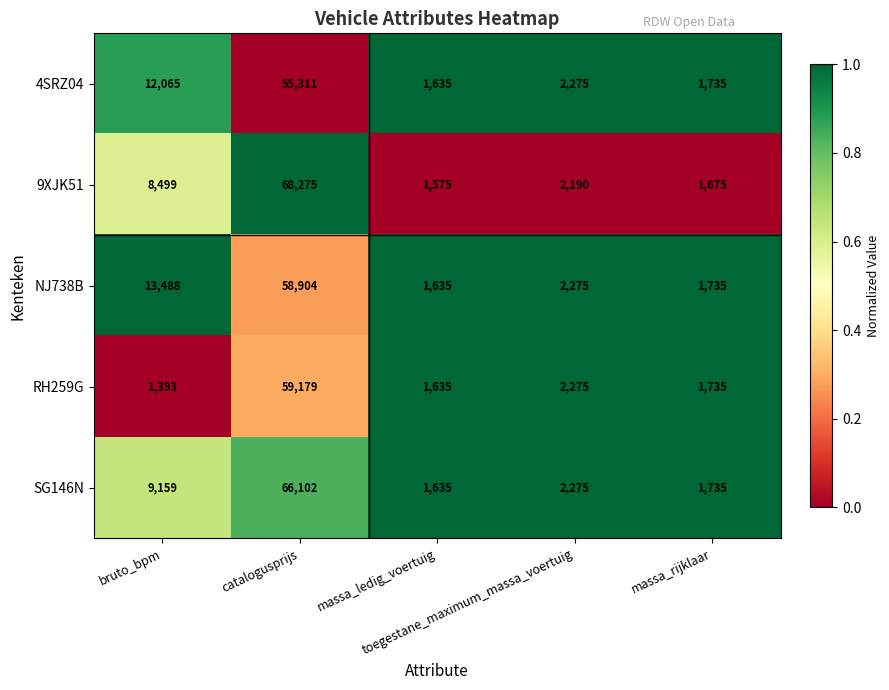

Which series has the largest total across all categories?

9XJK51